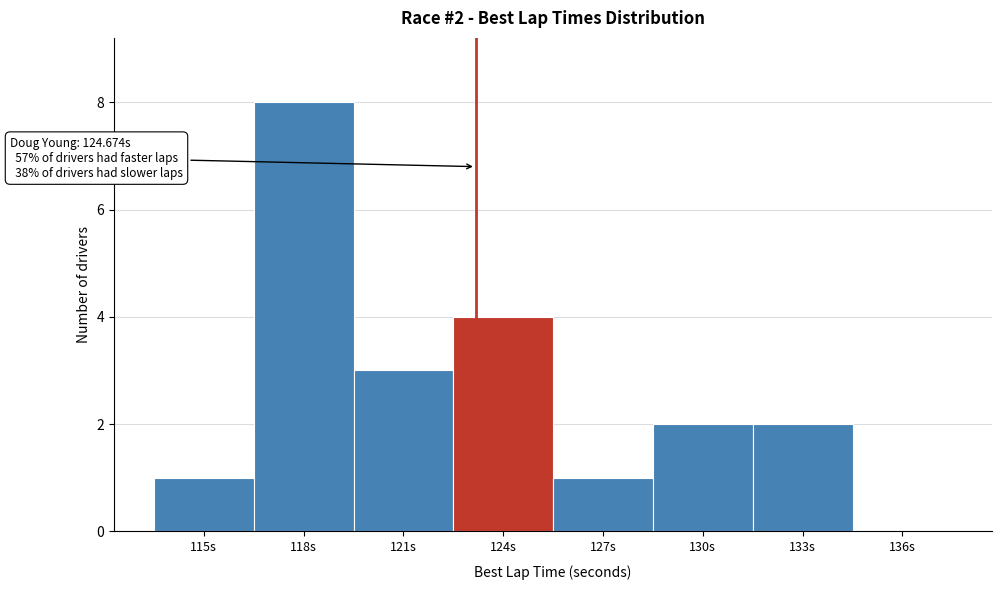

Reading left to right, extract all data points from this chart.

115s=1	118s=8	121s=3	124s=4	127s=1	130s=2	133s=2	136s=0